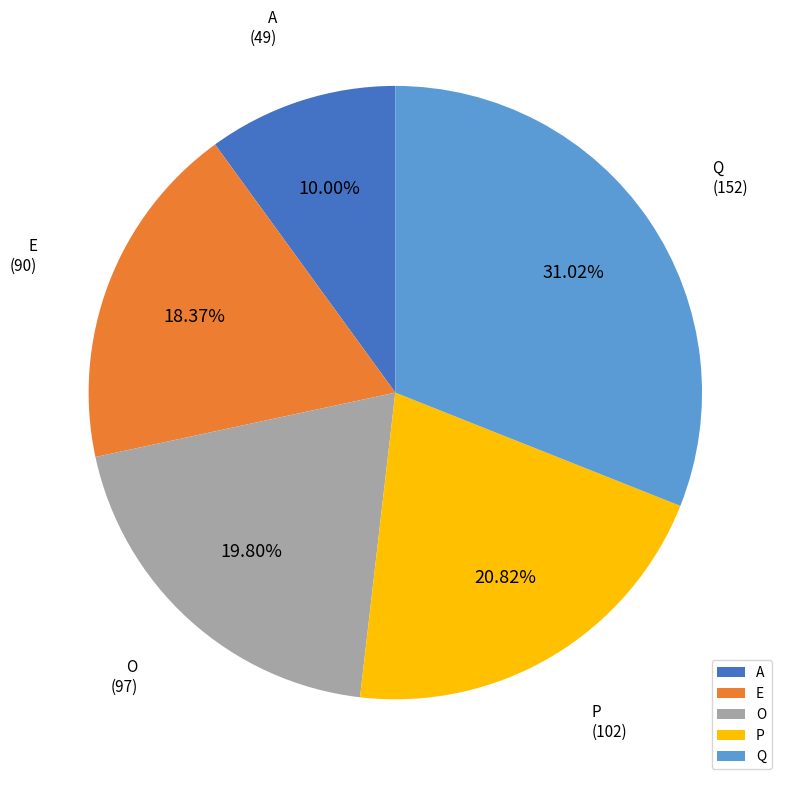

What is the total percentage of Q and E?

49.4%